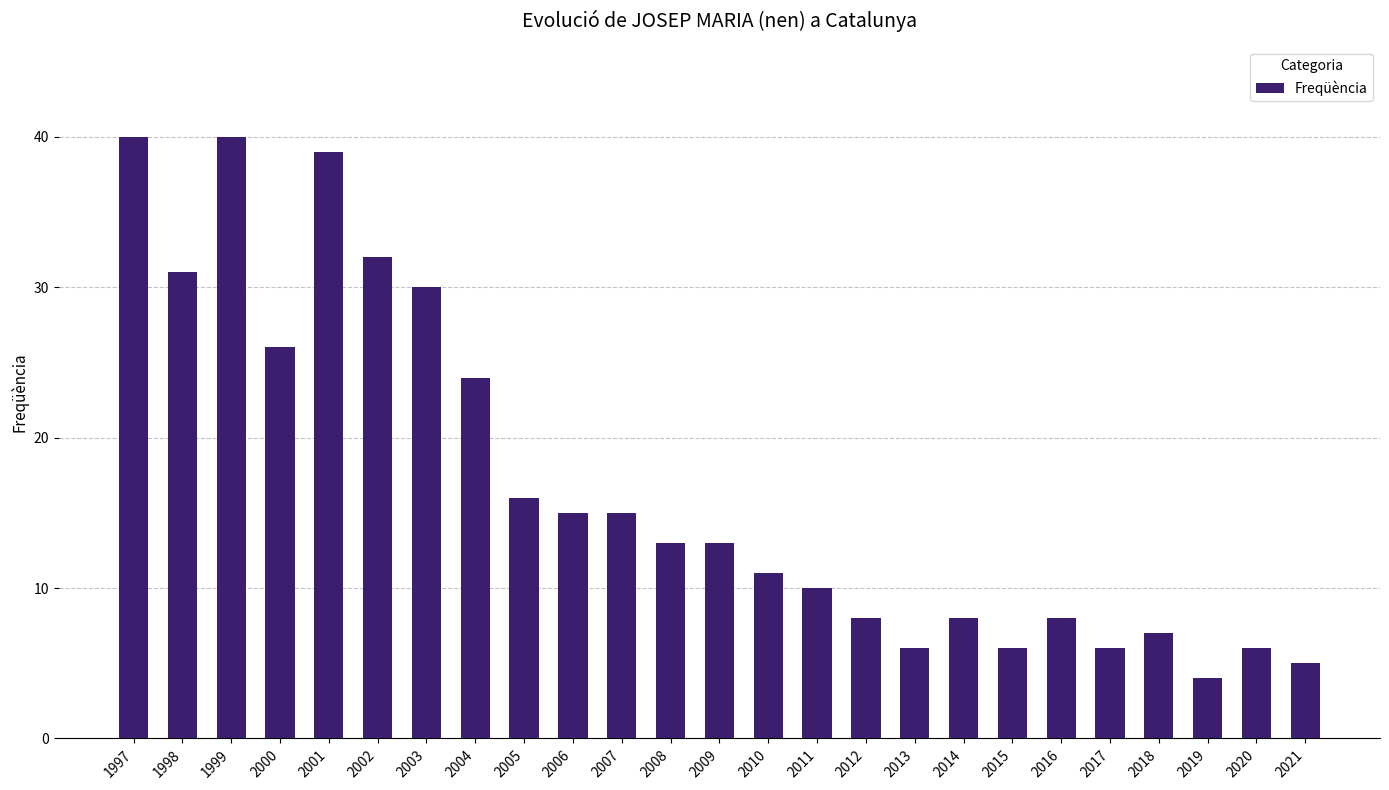

Are the bars horizontal?

No